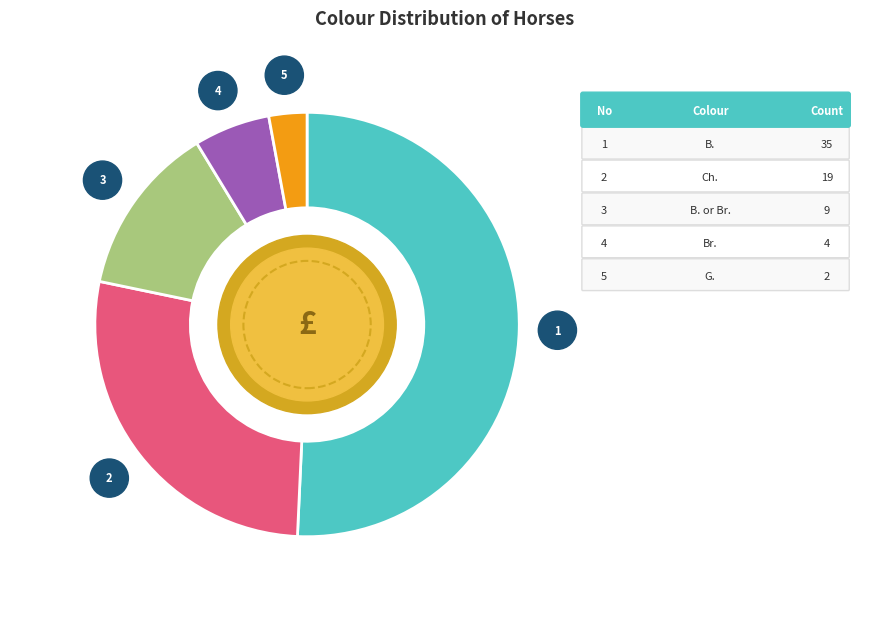

Which category has the smallest portion of the pie?

G.